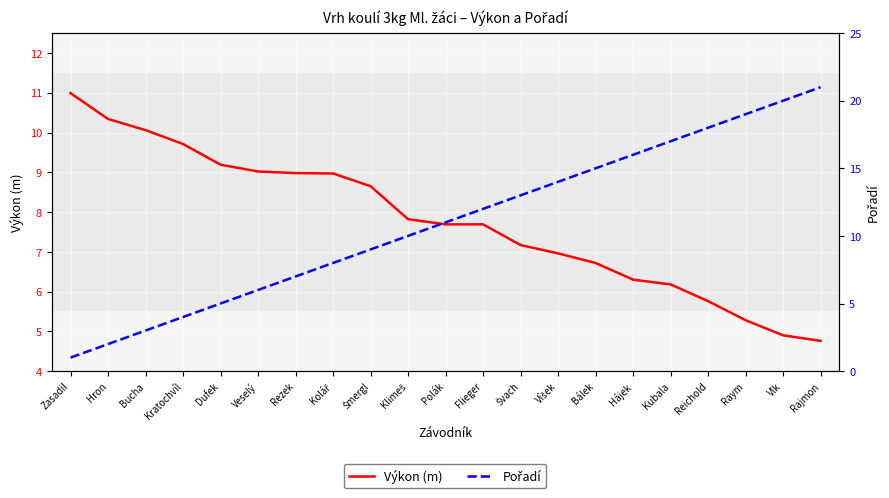

What is the spread (max minus min) of values at Hron?

8.3